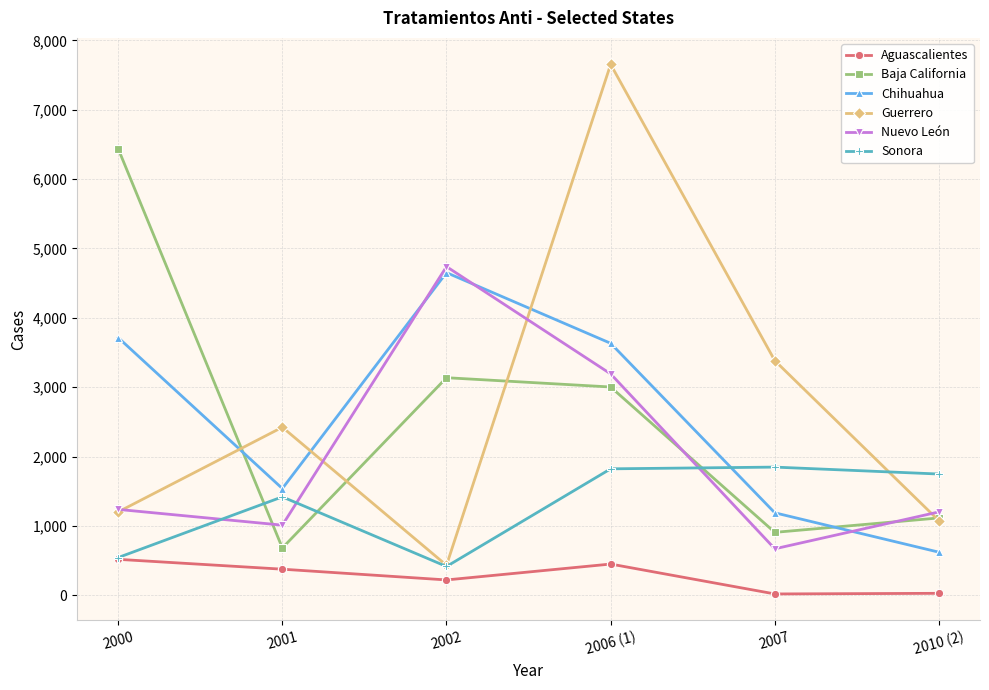

How many values in the Baja California series are below 3003?

3